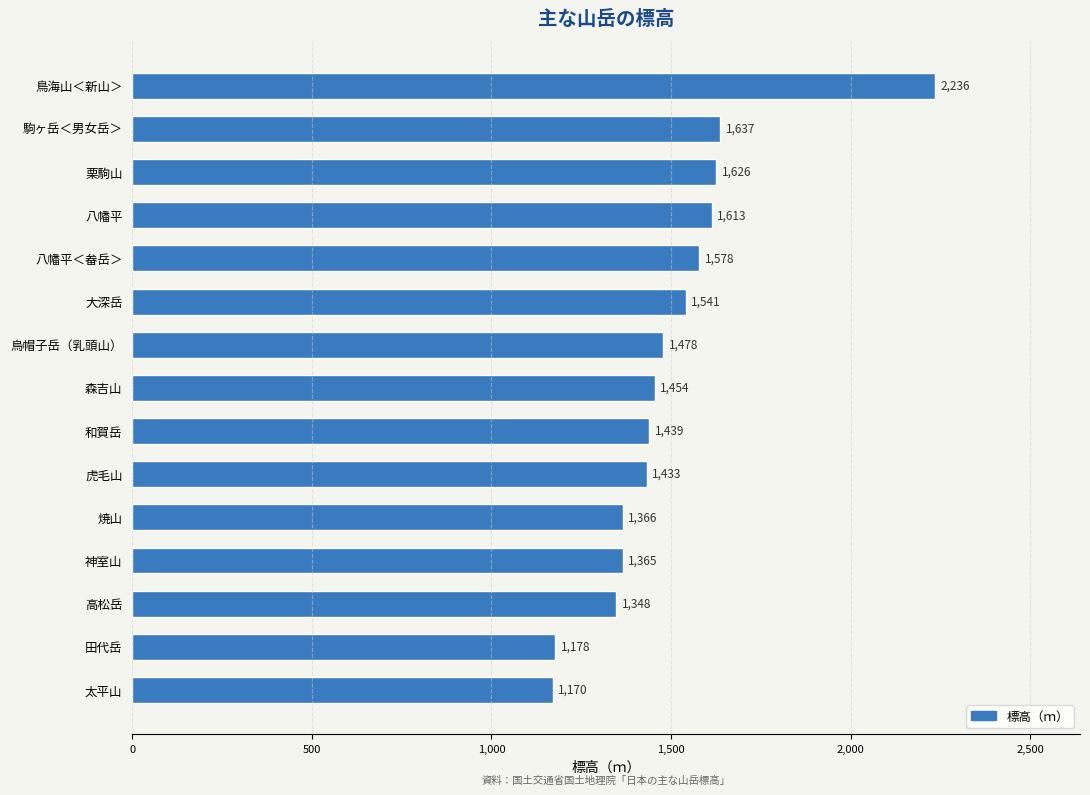

What is the difference between the second highest and second lowest values?

459